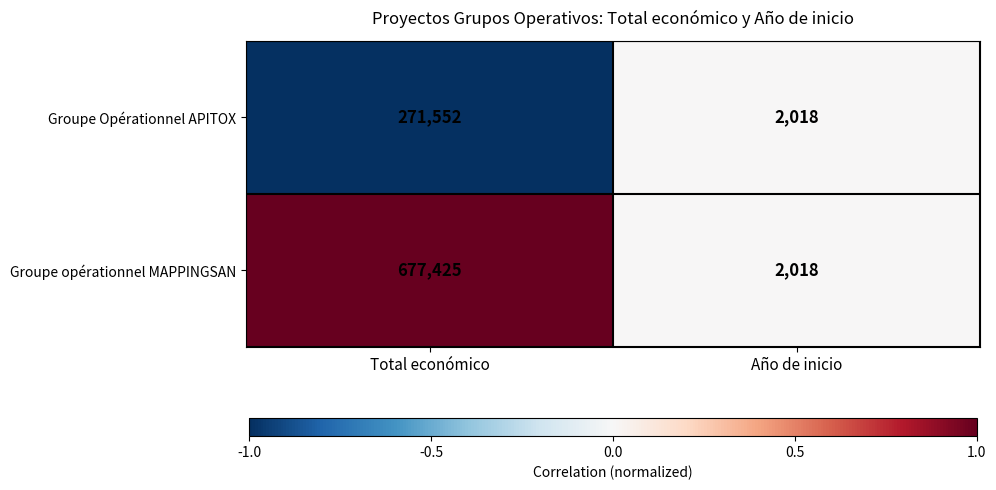

Rank the series by their maximum value, from lowest to highest.

Groupe Opérationnel APITOX, Groupe opérationnel MAPPINGSAN